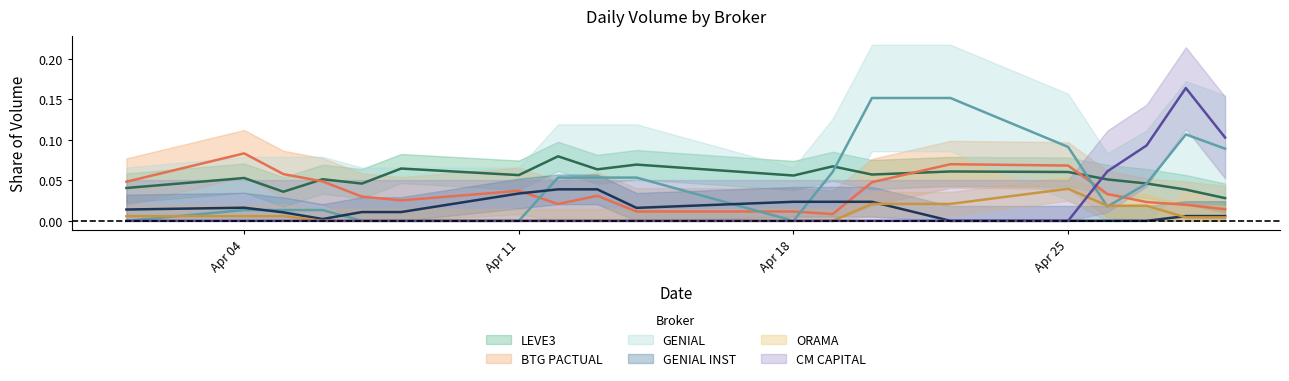

What is the average value of the LEVE3 series?

0.1